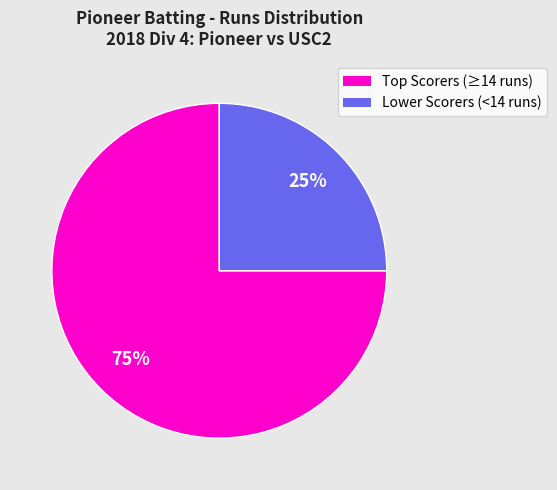

To the nearest percent, what is the average slice percentage?

50%